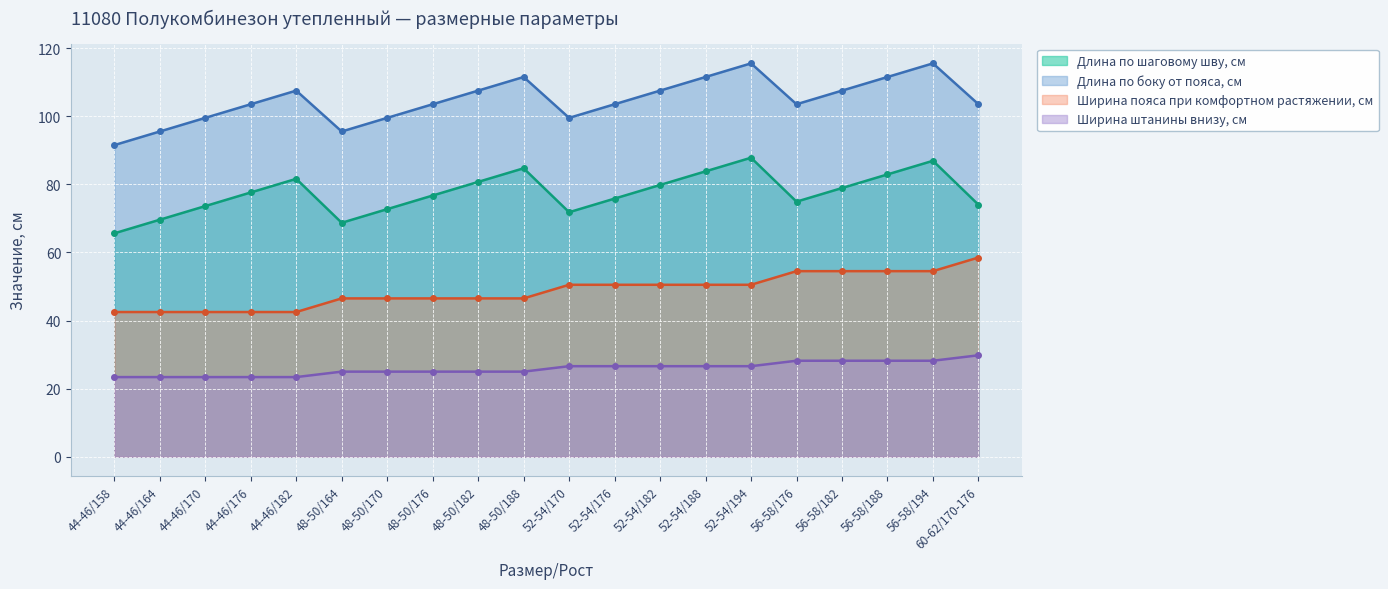

What is the difference between the maximum and minimum values in the Ширина штанины внизу, см series?

6.4